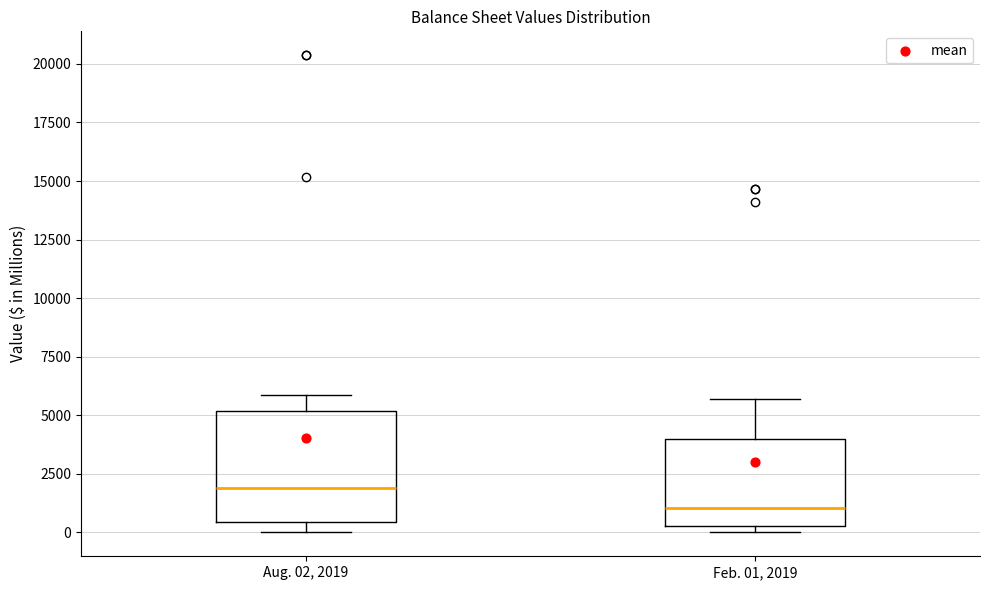

Reading left to right, read every box against the y-axis: the position of its median line, the range the box covers, and the ends of its whiskers. The values are not printed on the chart, so give them approximately, as read against the axis.

Aug. 02, 2019: median 2000, box 500 to 5000, whiskers 0 to 6000
Feb. 01, 2019: median 1000, box 500 to 4000, whiskers 0 to 5500